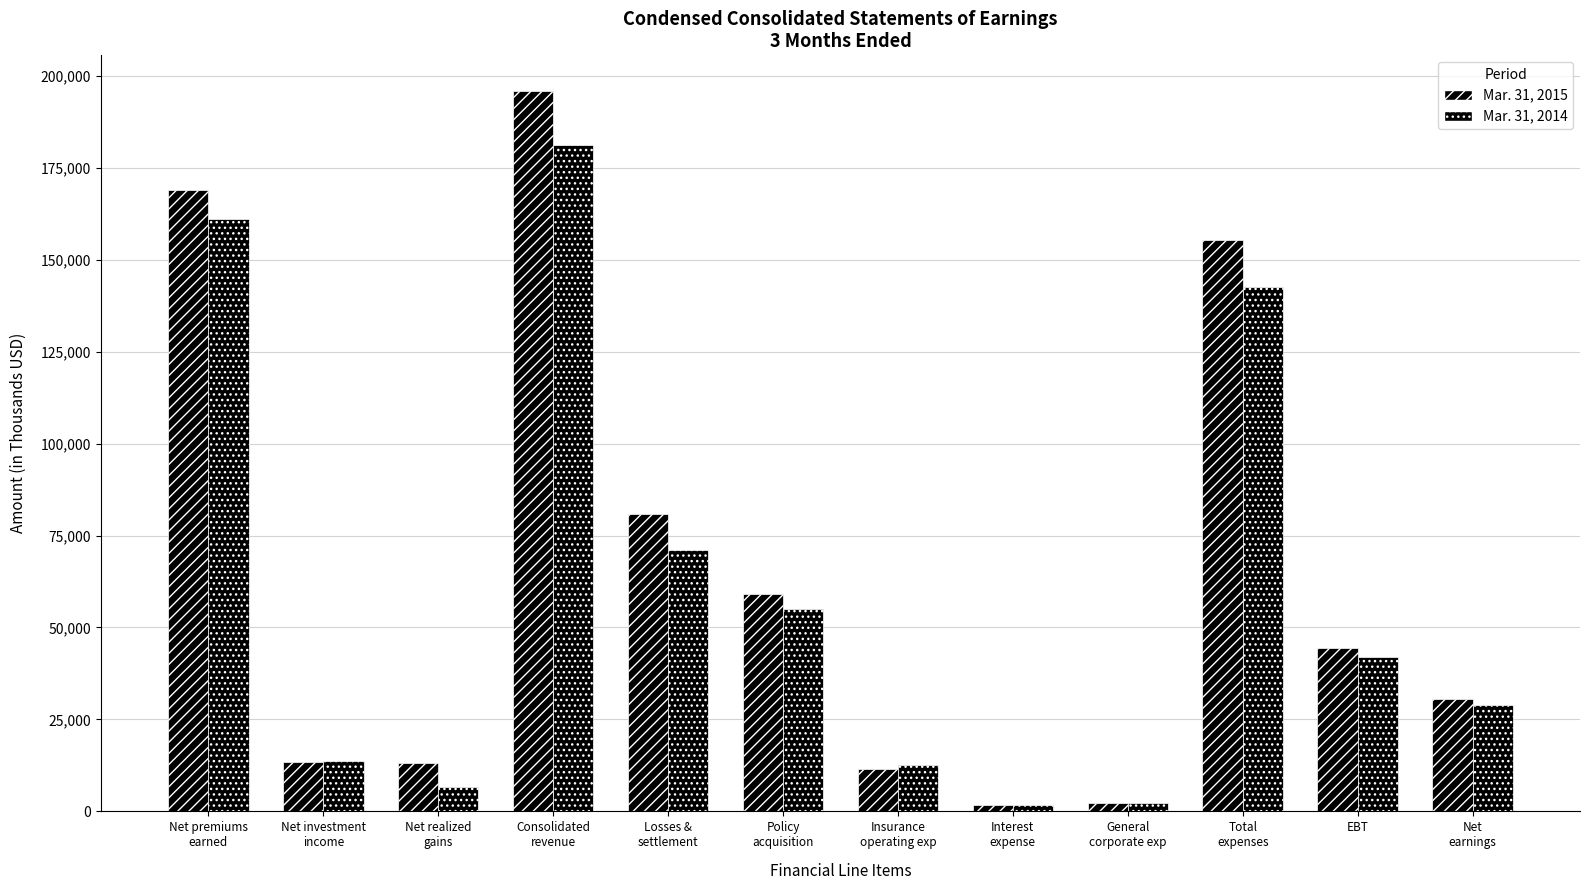

What is the label of the 6th bar from the right?

Insurance
operating exp